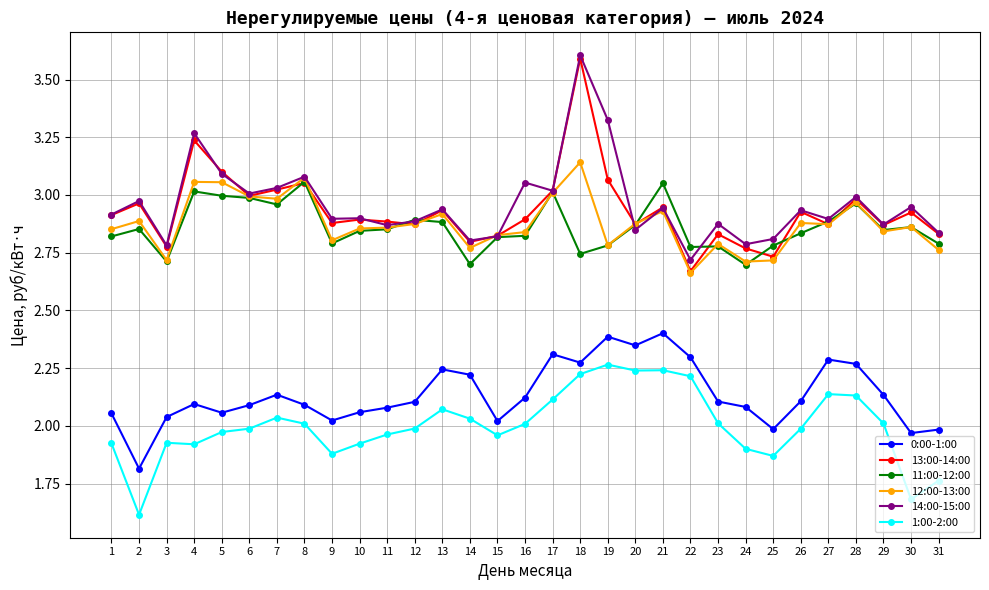

Is it true that 11:00-12:00 equals 2.8 at 9?

True